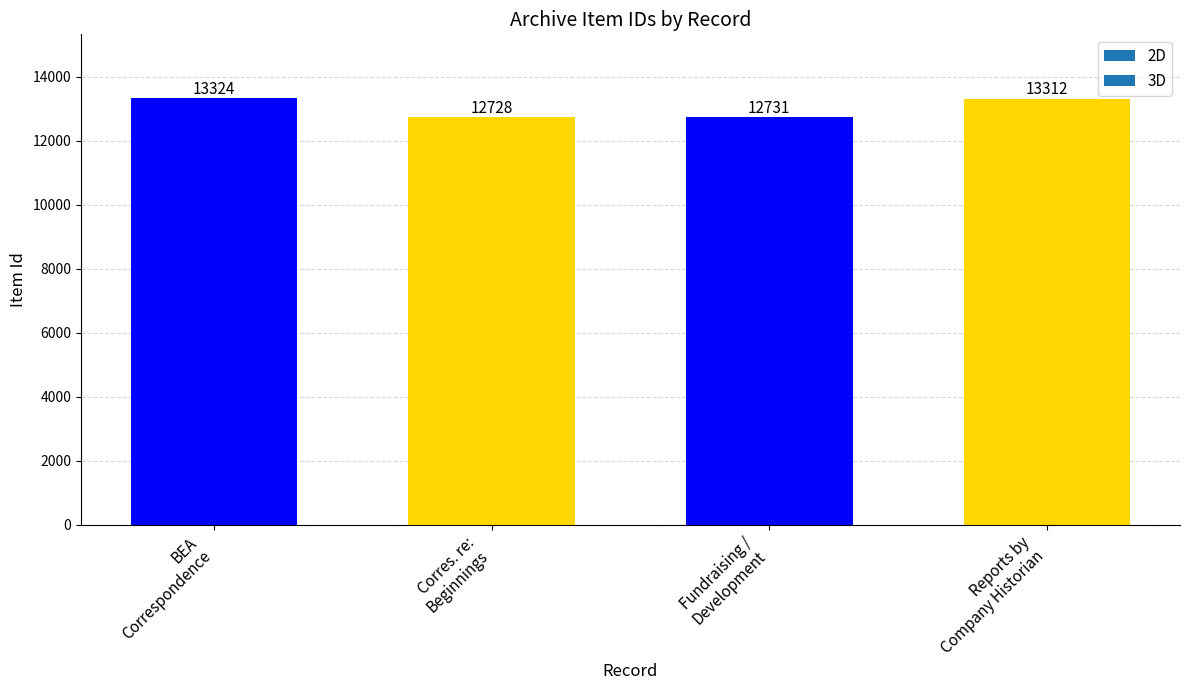

What is the difference between the maximum and minimum values?

596